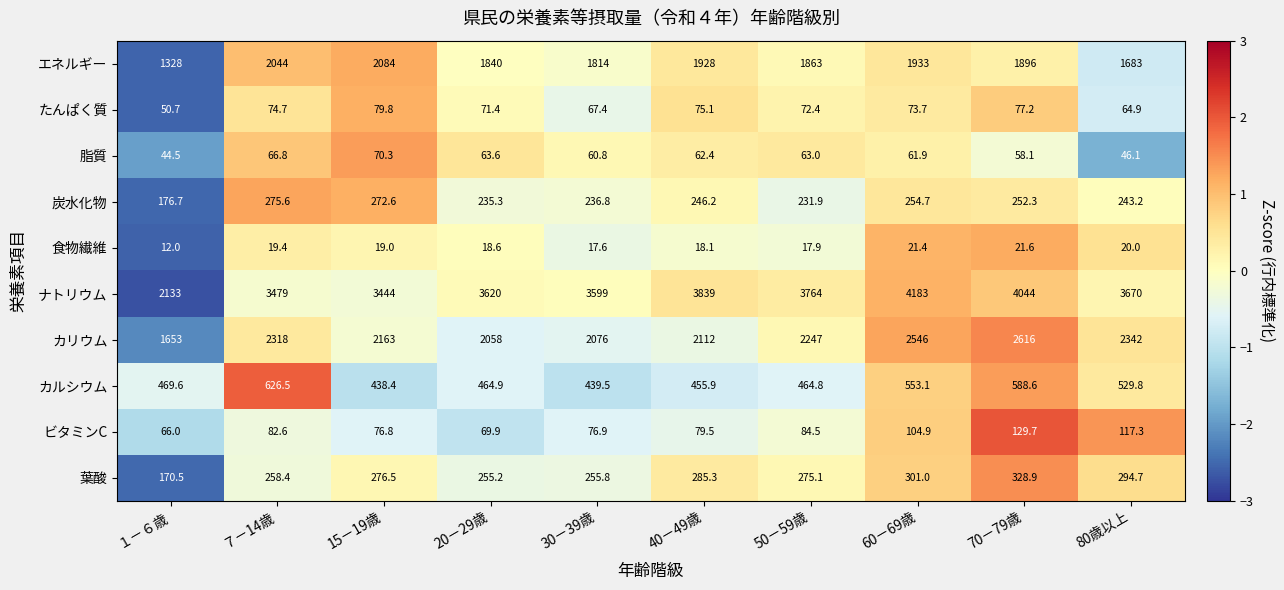

Rank the series by their maximum value, from lowest to highest.

食物繊維, 脂質, たんぱく質, ビタミンC, 炭水化物, 葉酸, カルシウム, エネルギー, カリウム, ナトリウム